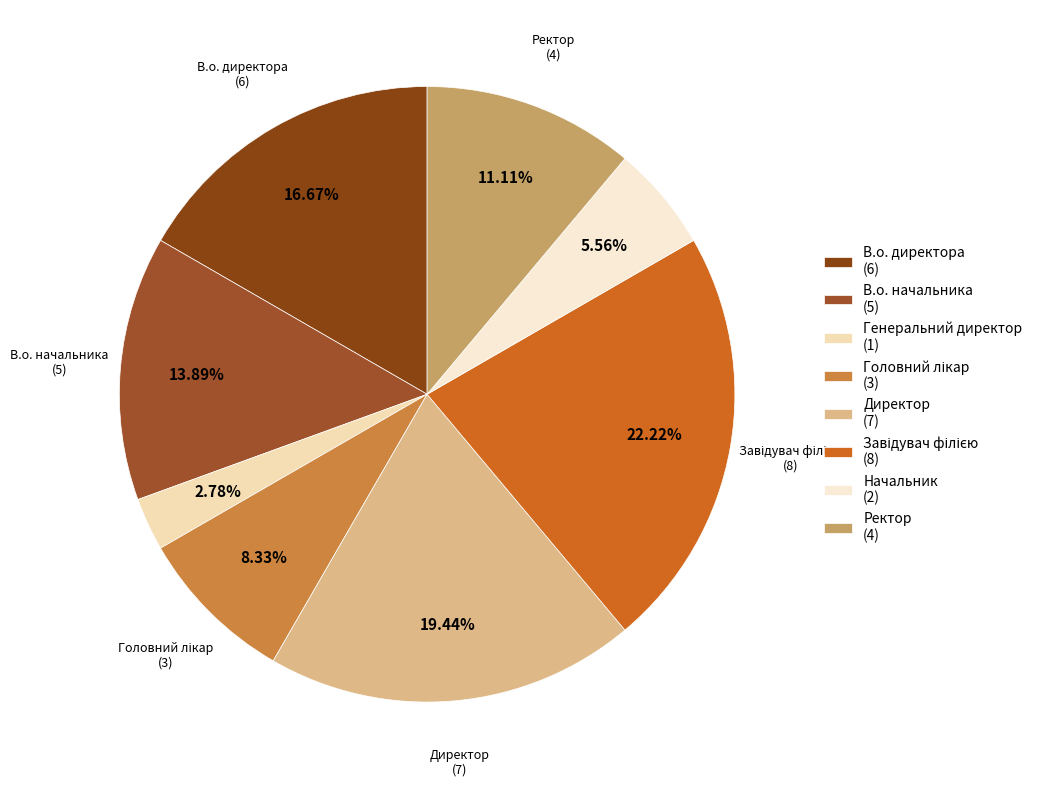

How many slices are in this pie chart?

8